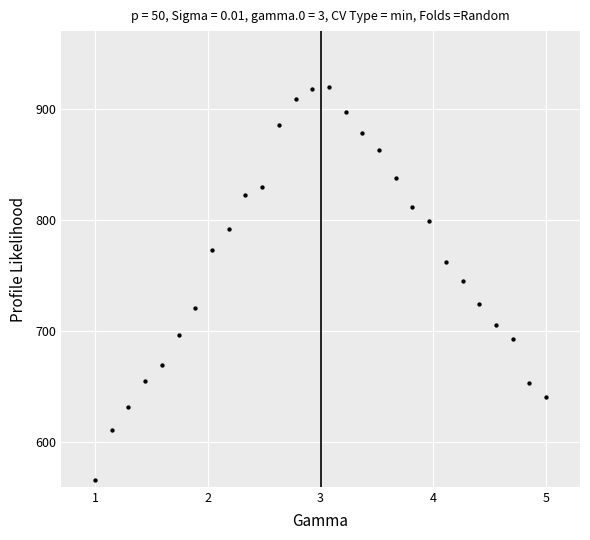

What is the range of Y values (max minus min)?

353.1